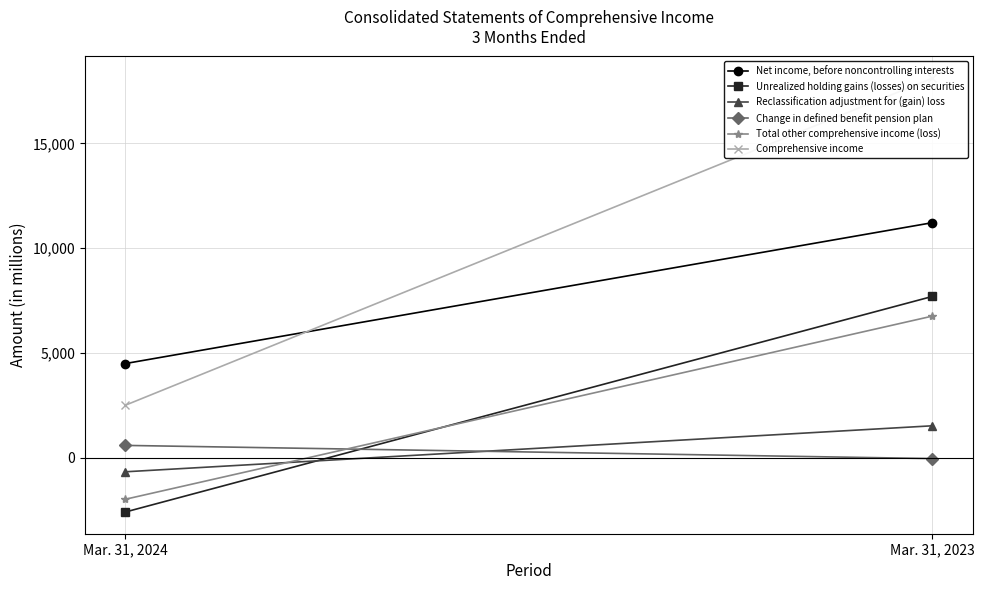

How many Unrealized holding gains (losses) on securities values are between -2576 and 7704?

2